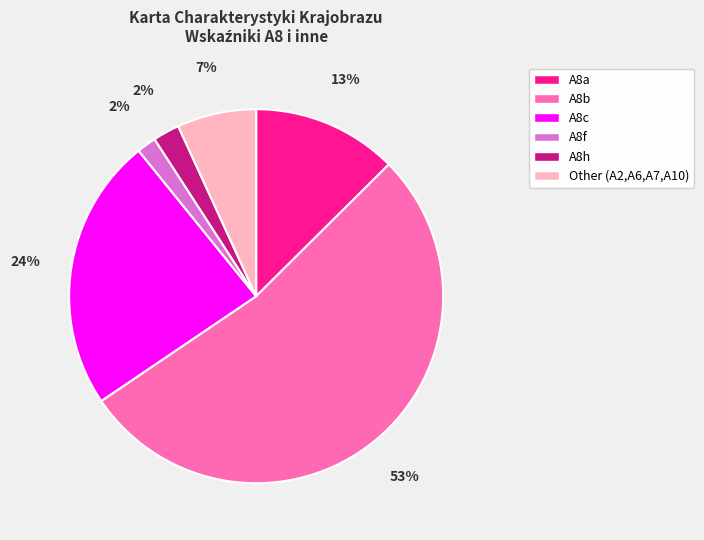

What percentage is the A8h slice, to the nearest percent?

2%